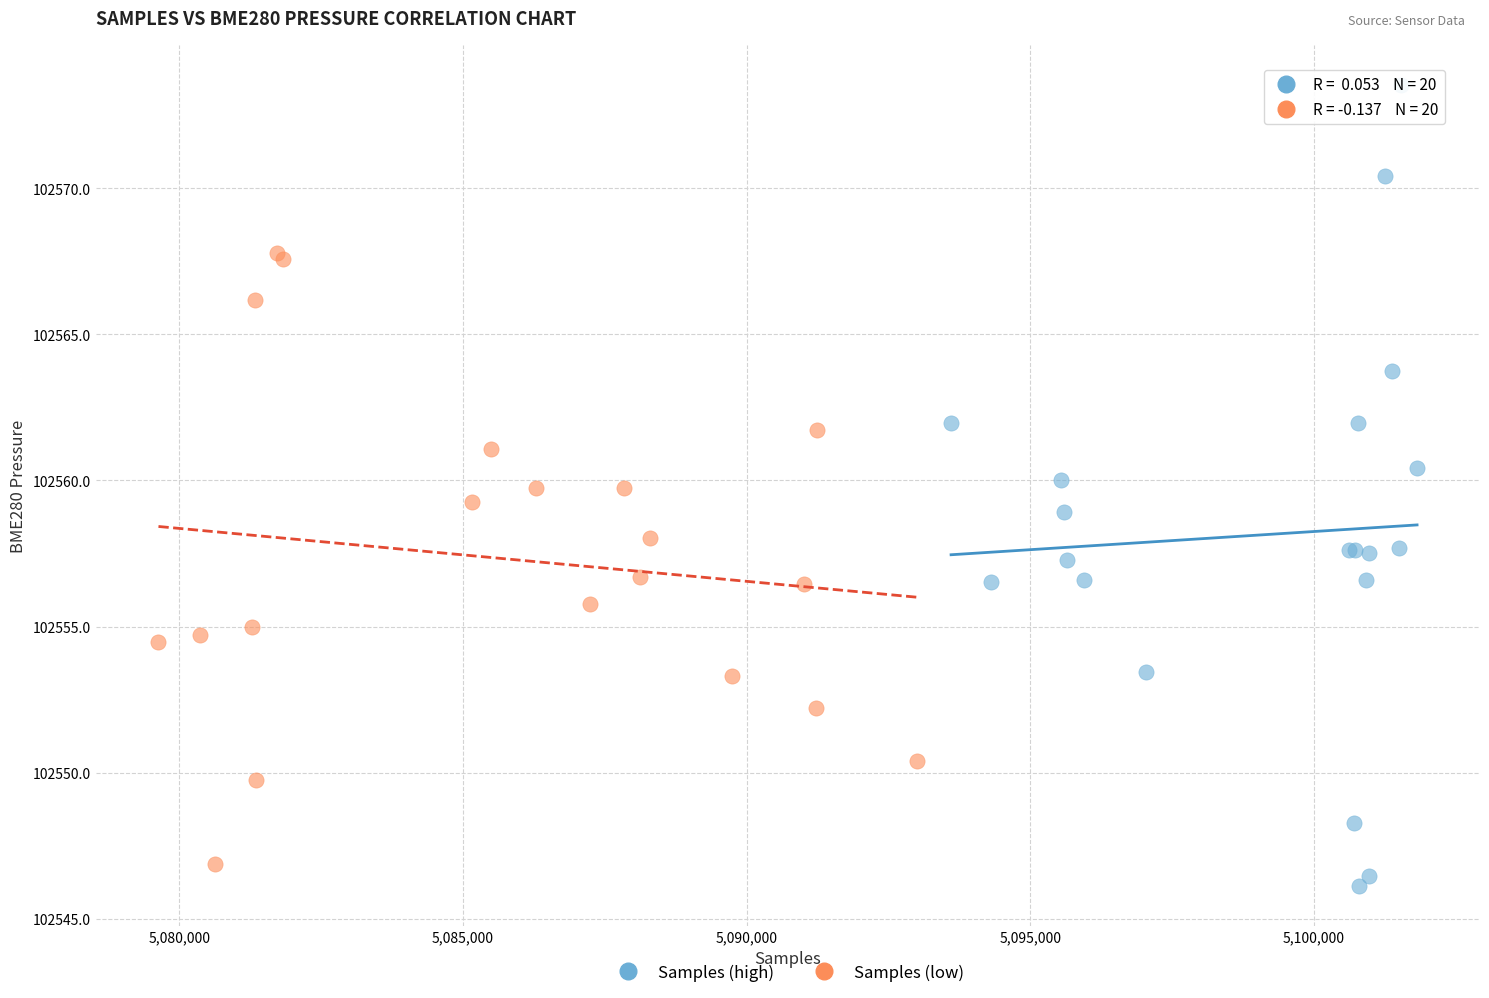

What are all the series names shown in the legend?

Samples (high), Samples (low)